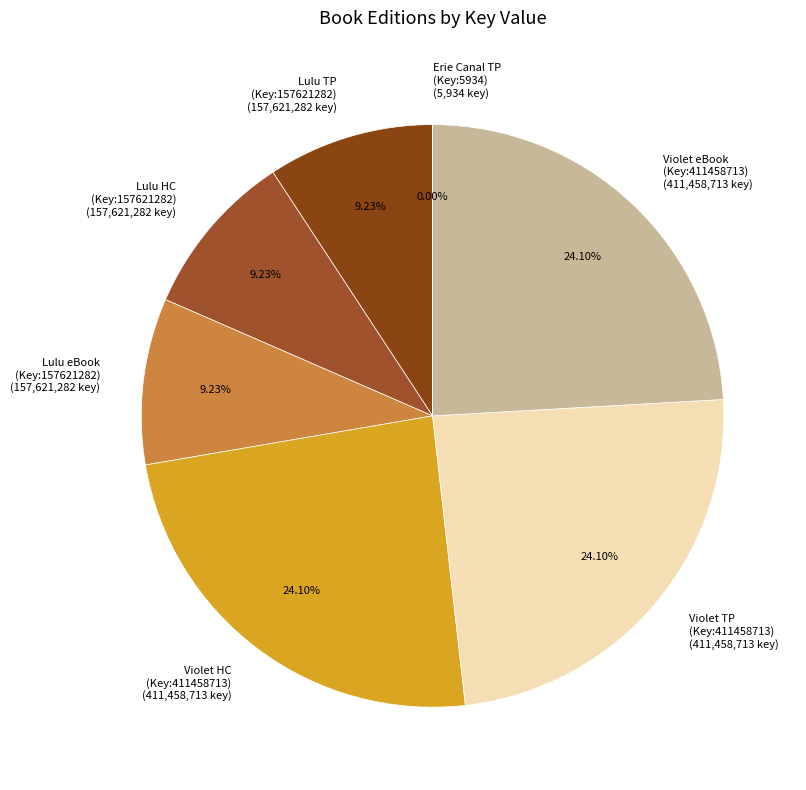

Do Lulu eBook (Key:157621282) (157,621,282 key) and Violet TP (Key:411458713) (411,458,713 key) together represent more than half of the pie?

No